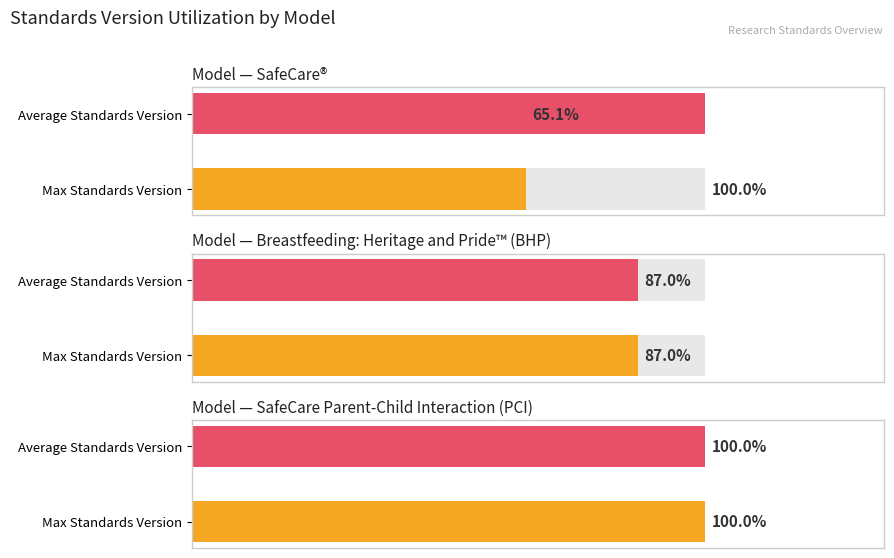

List the series in order of their peak value, lowest first.

Average Standards Version, Max Standards Version